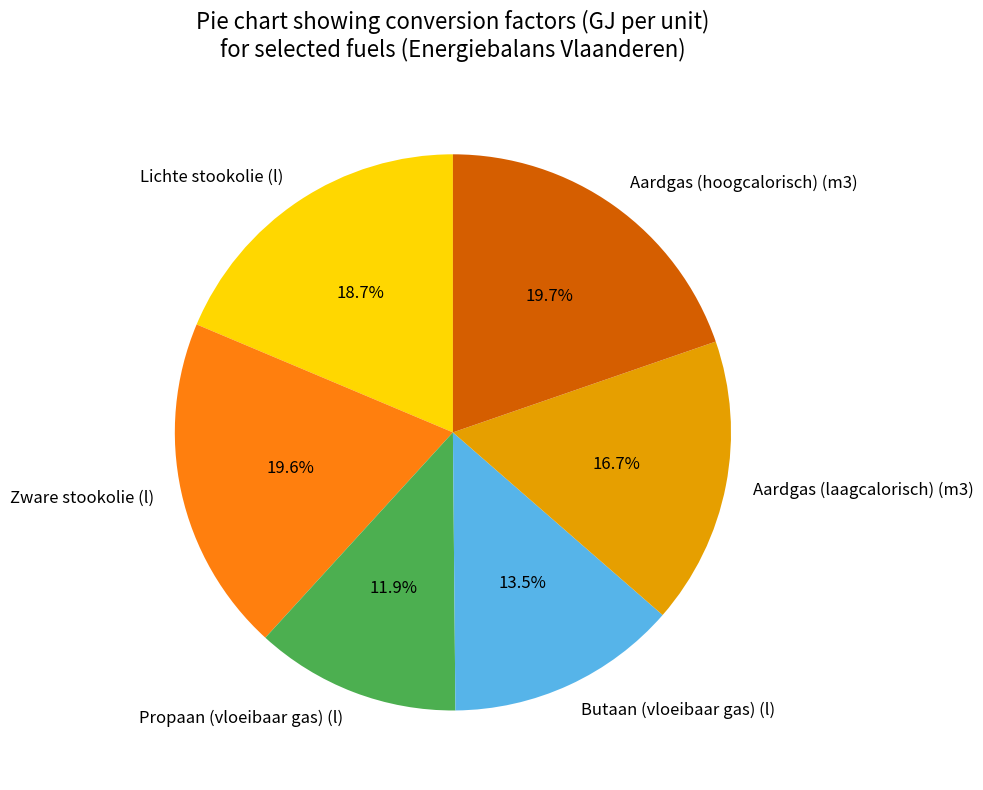

What percentage do Aardgas (laagcalorisch) (m3) and Propaan (vloeibaar gas) (l) together represent?

28.6%